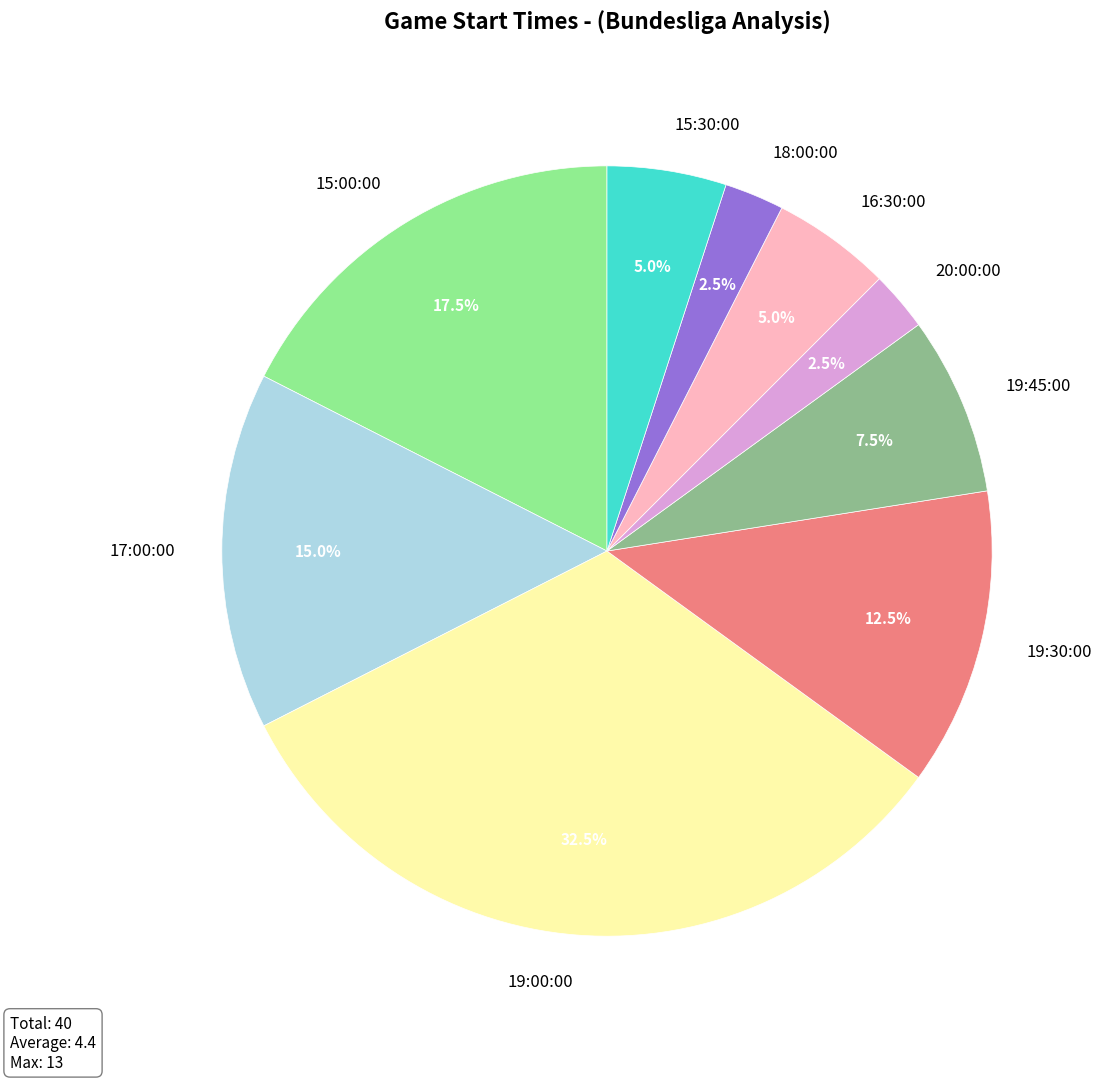

What is the largest slice in the pie chart?

19:00:00